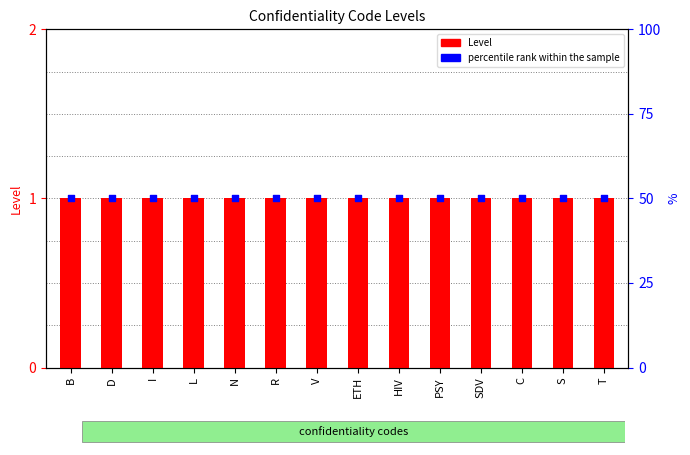

What is the total value across all series at R?

51